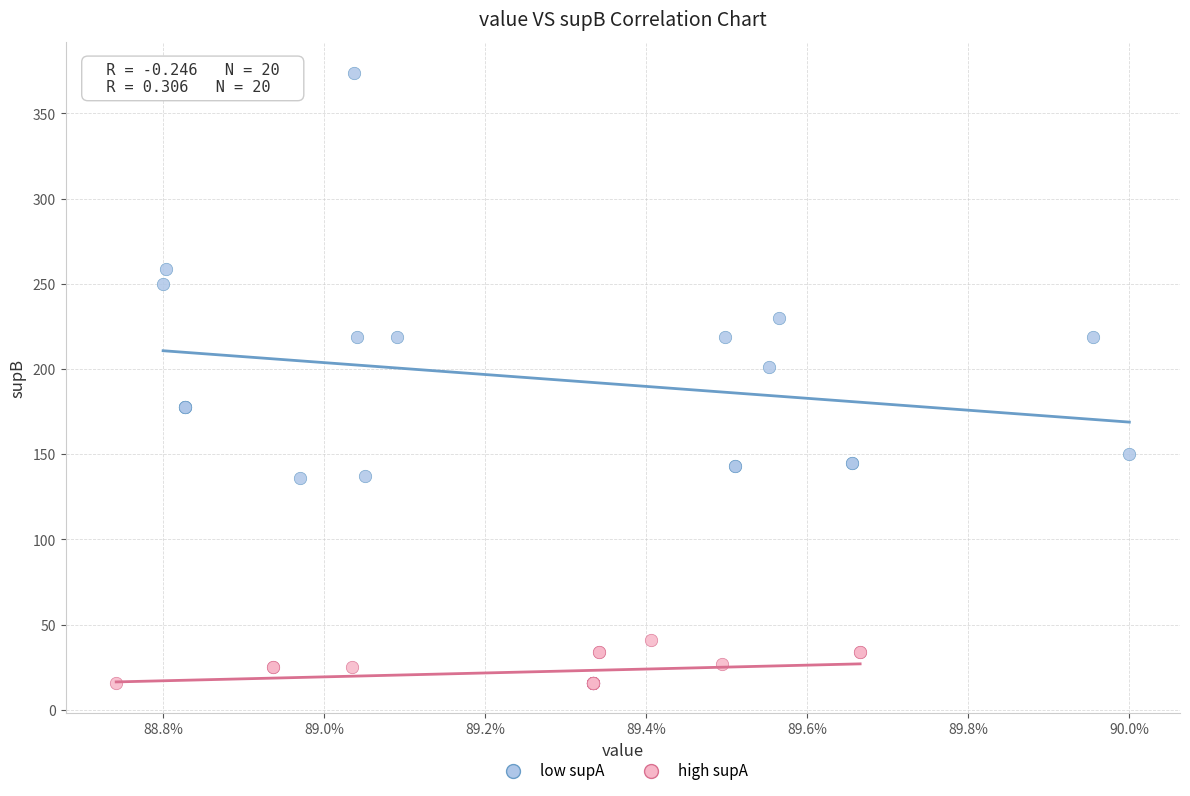

Which series reaches the minimum Y coordinate?

high supA